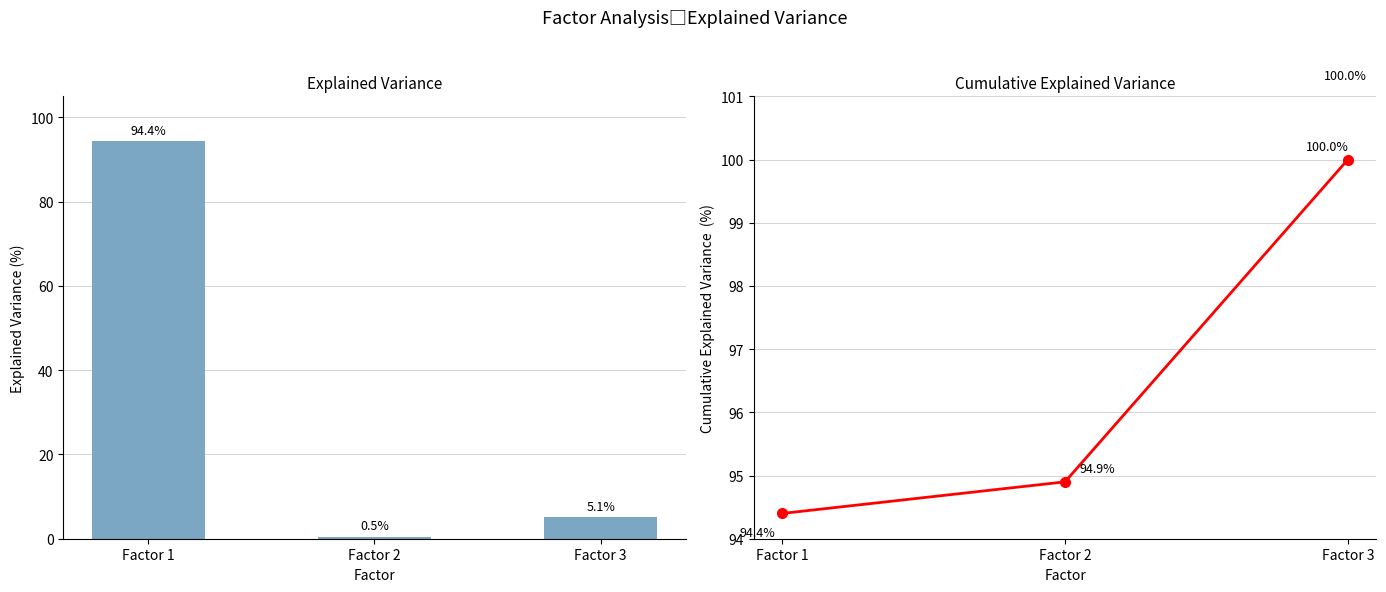

What is the difference between the maximum and second lowest values in the Explained Variance series?

89.3